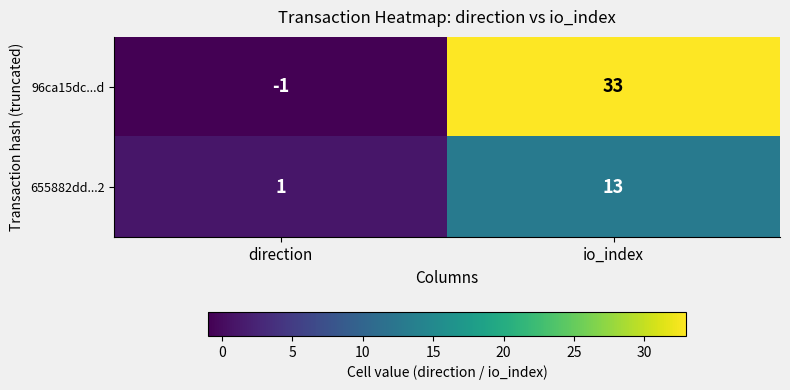

What is the average value of the 655882dd...2 series?

7